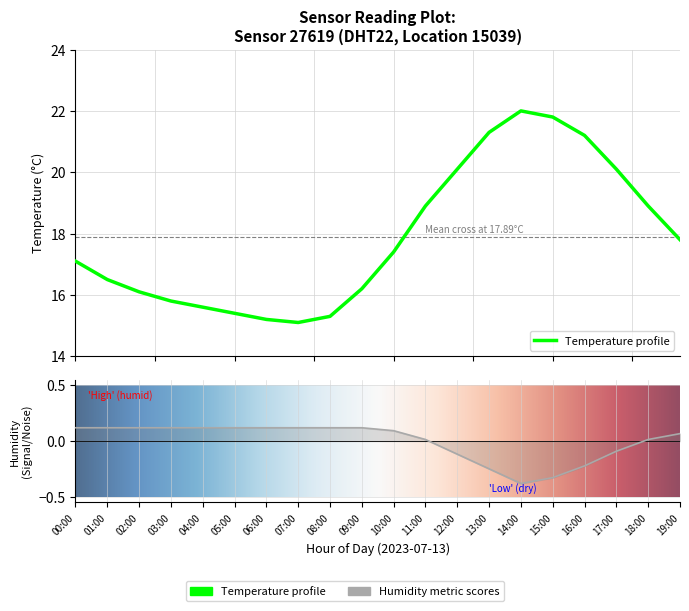

Which series has the widest spread of values?

temperature